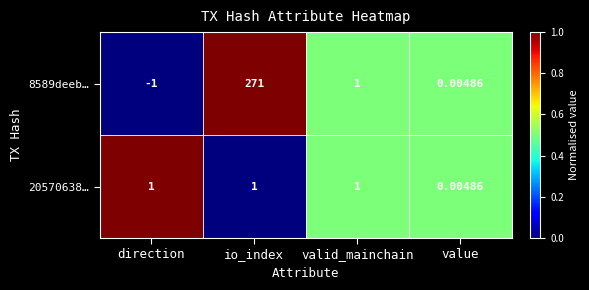

What is the difference between the highest and lowest values at io_index?

270.0